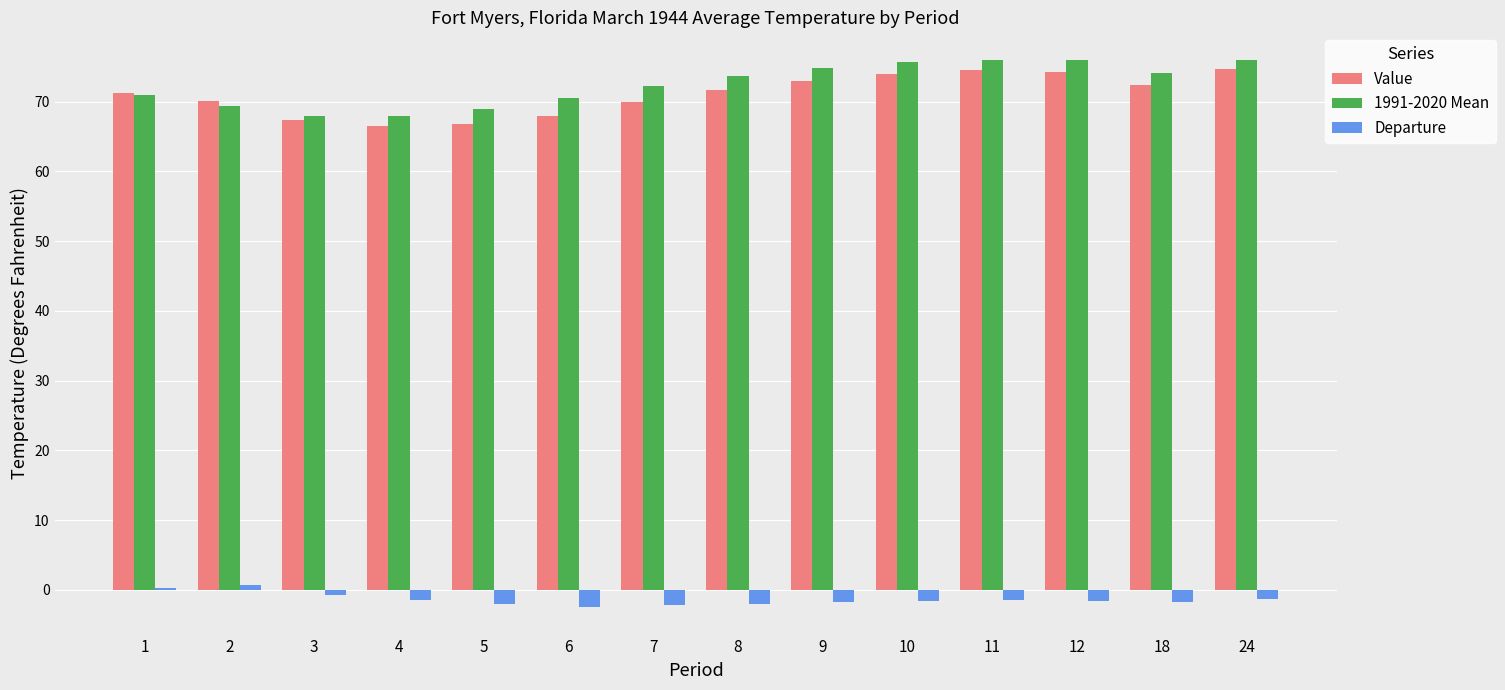

Rank the series at 3 from lowest to highest value.

Departure, Value, 1991-2020 Mean